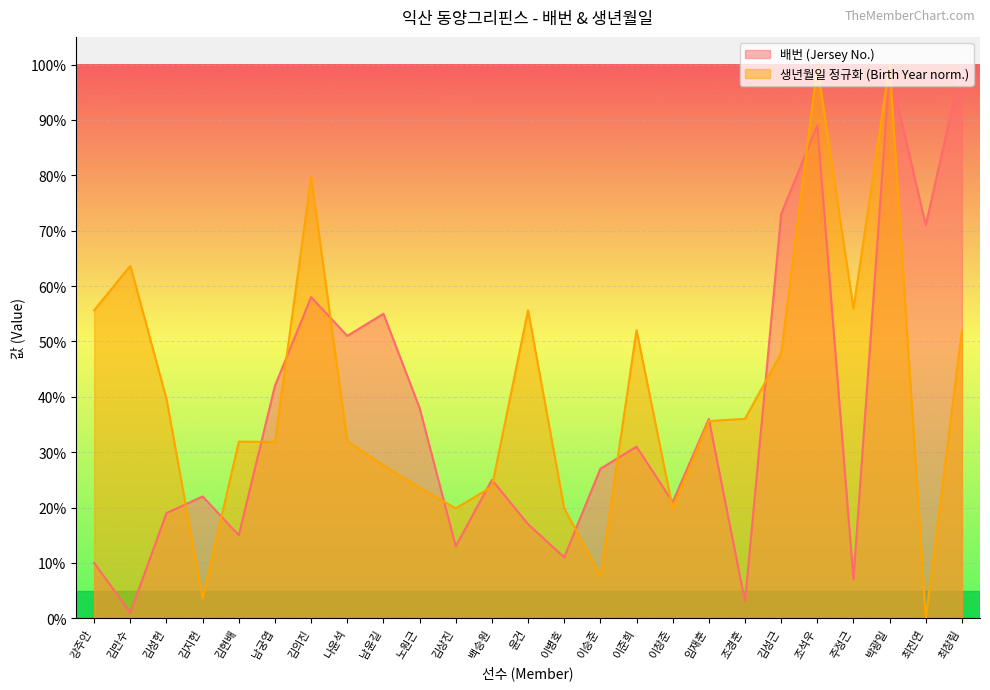

What is the label of the 12th point from the left?

백승원